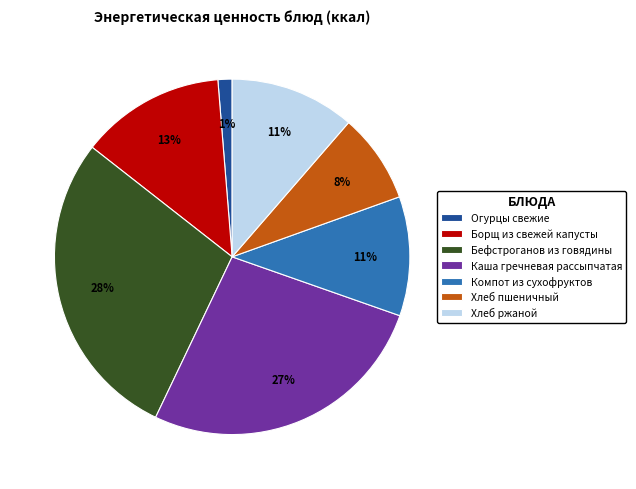

True or false: Хлеб ржаной accounts for 1% of the total.

False